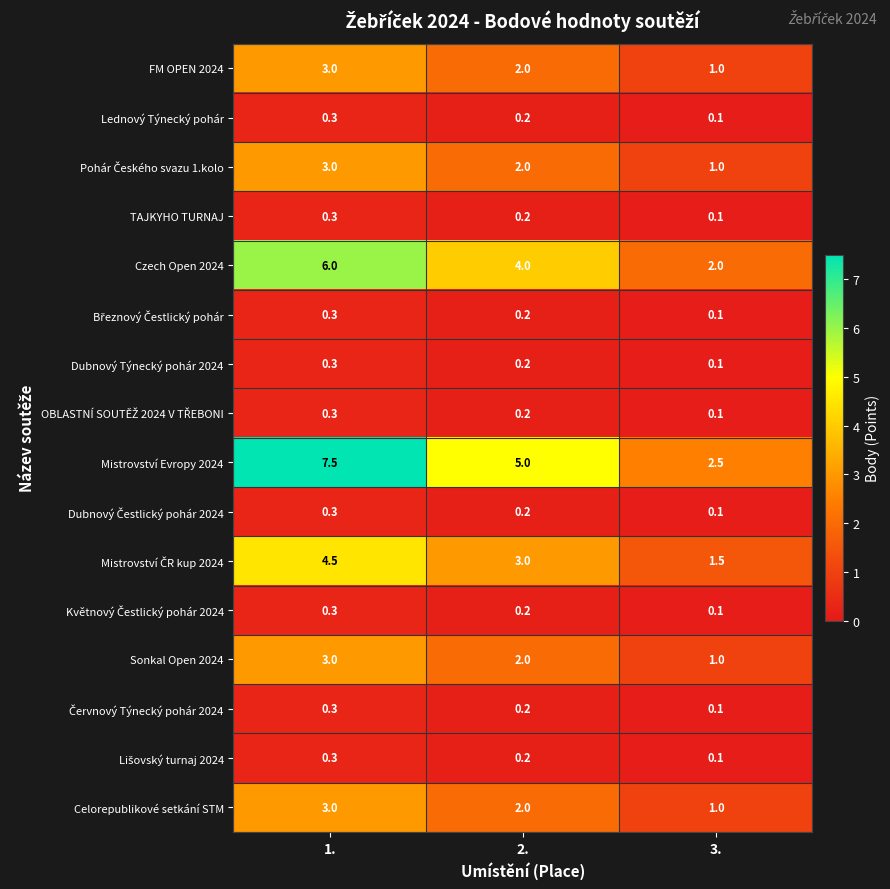

How many data points does each series have?

3